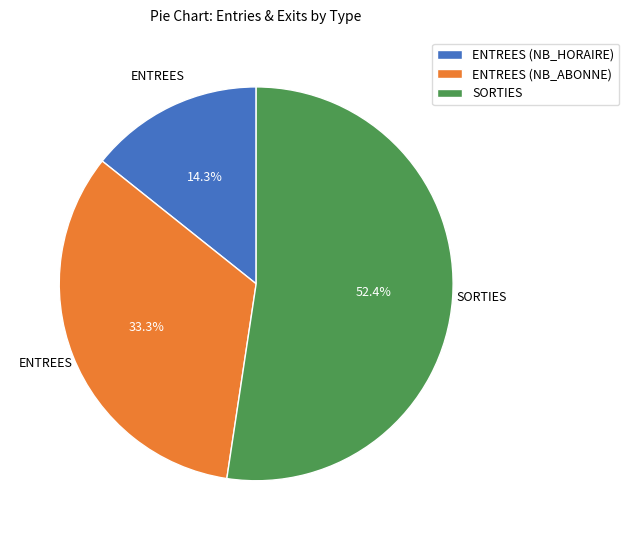

What is the ratio of the value at SORTIES to the value at ENTREES (NB_ABONNE)?

1.6